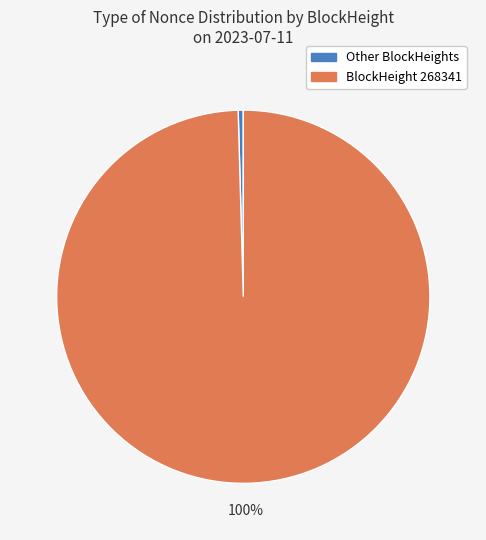

To the nearest percent, what is the average slice percentage?

50%